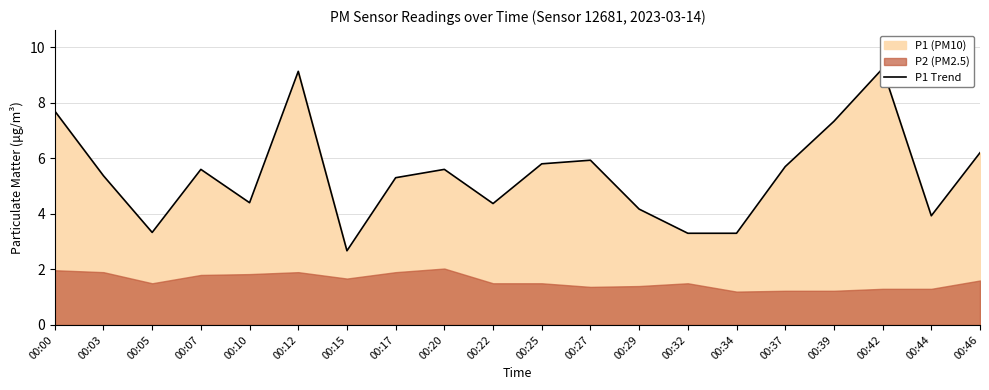

Is it true that the value at 00:00 is 3.5?

False